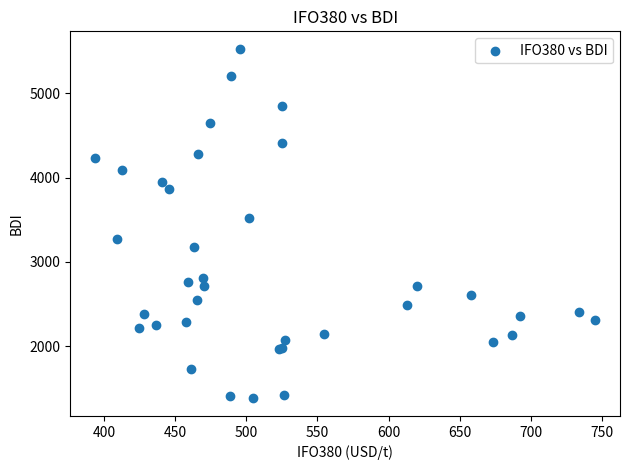

What Y value in the scatter plot is closest to 3453?

3519